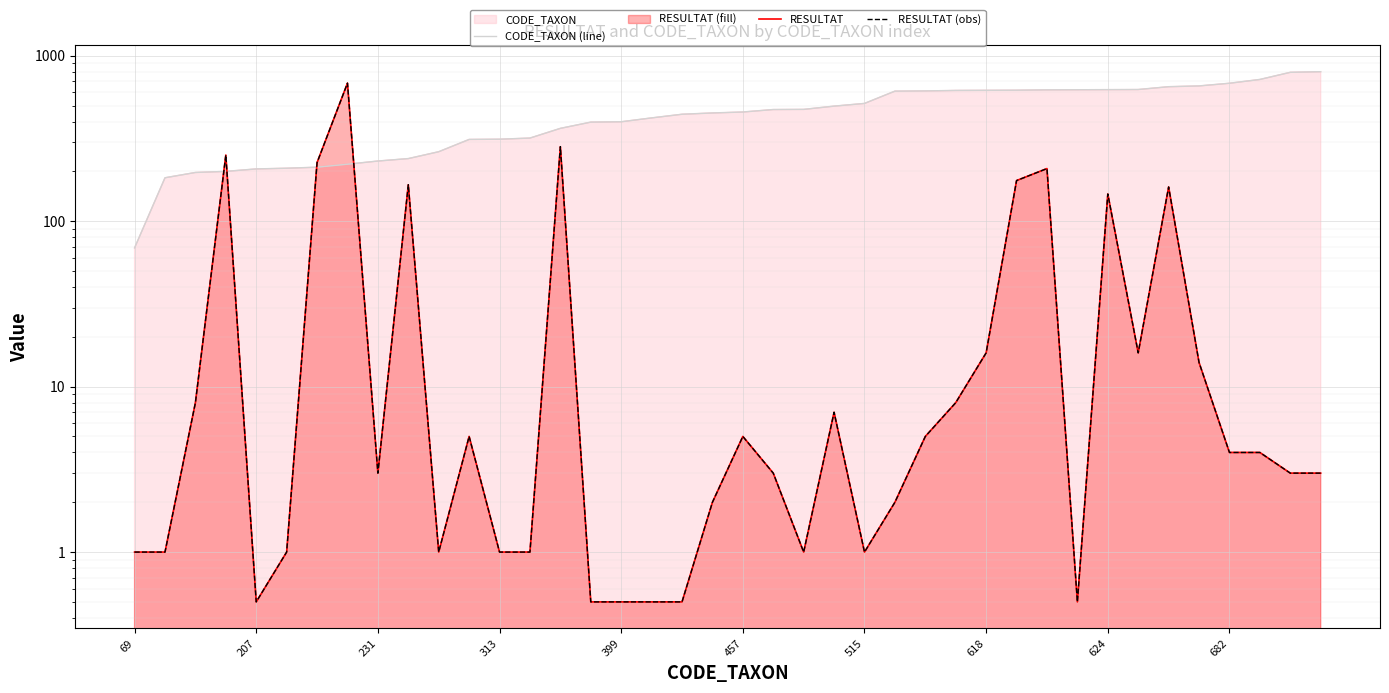

What is the average value of the RESULTAT (obs) series?

60.5